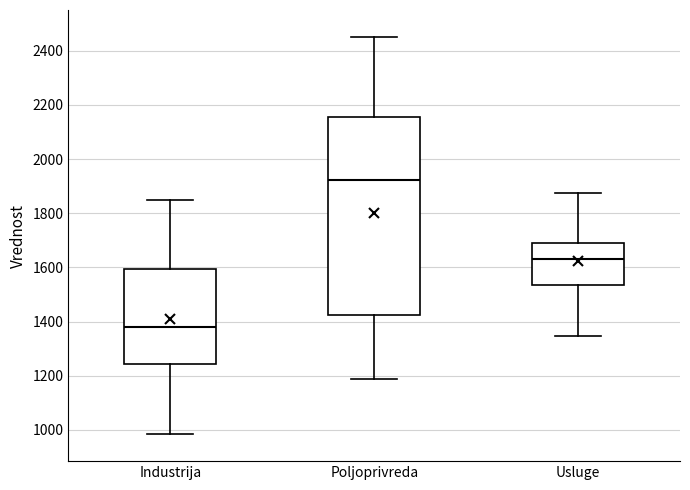

Where is the lower edge of the box for Poljoprivreda on the y-axis? The values are not printed on the chart, so give them approximately, as read against the axis.

1420